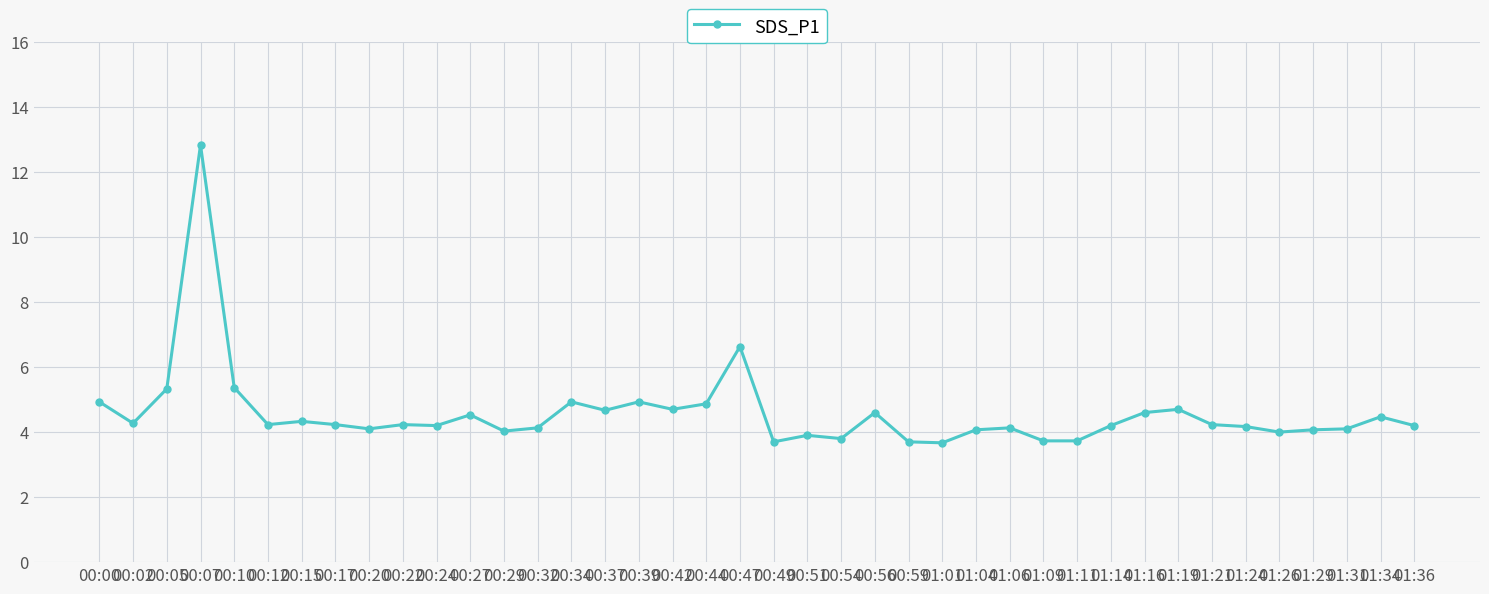

What is the sum of the values at 00:15 and 00:22?

8.6